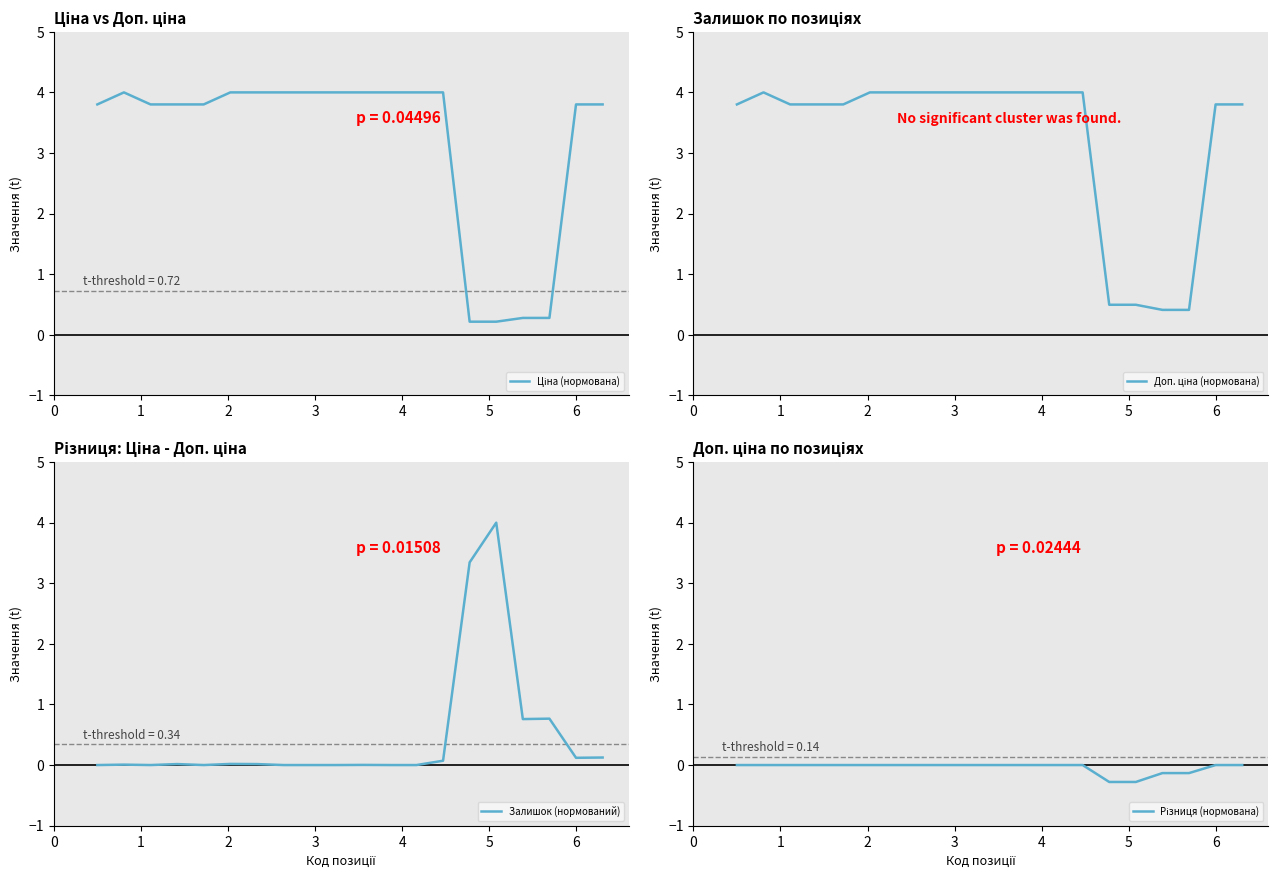

Is the value of Ціна (нормована) at 10 greater than the value of Залишок (нормований) at 4?

Yes